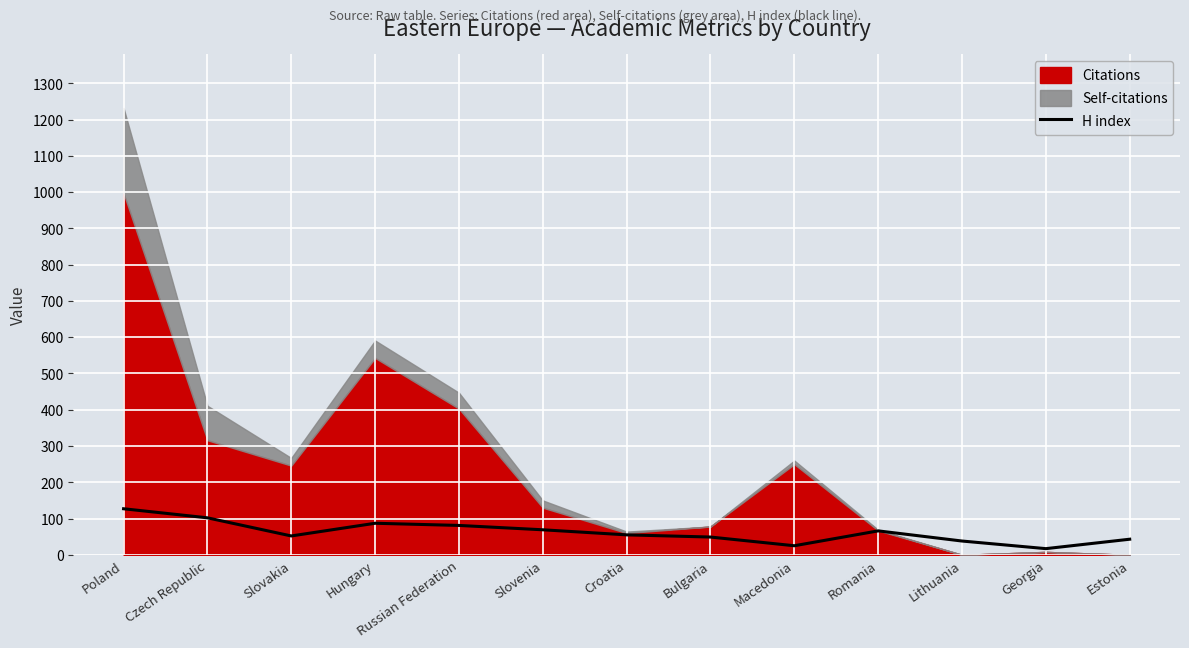

How many values are below 55?

6